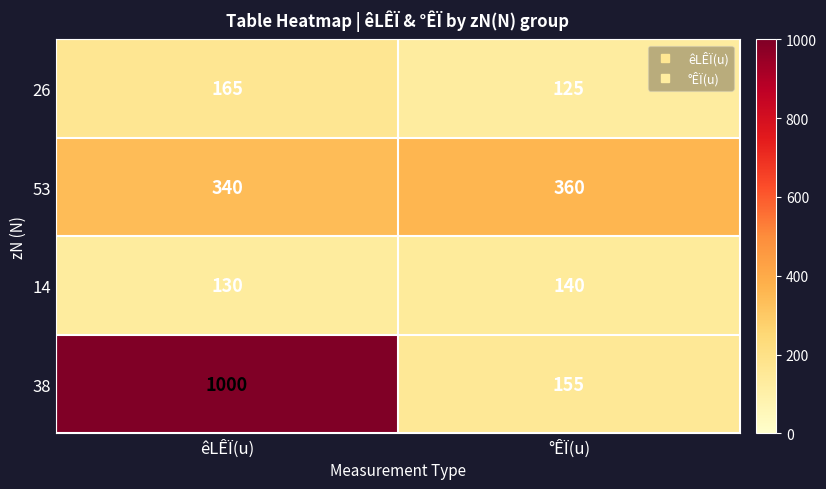

Read the 53 value at °ÊÏ(u).

360